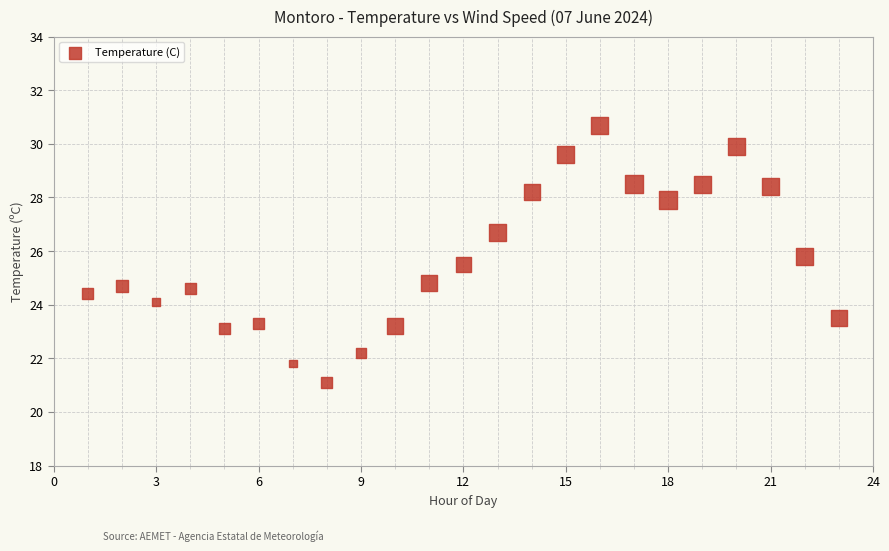

What is the range of X values (max minus min)?

22.0